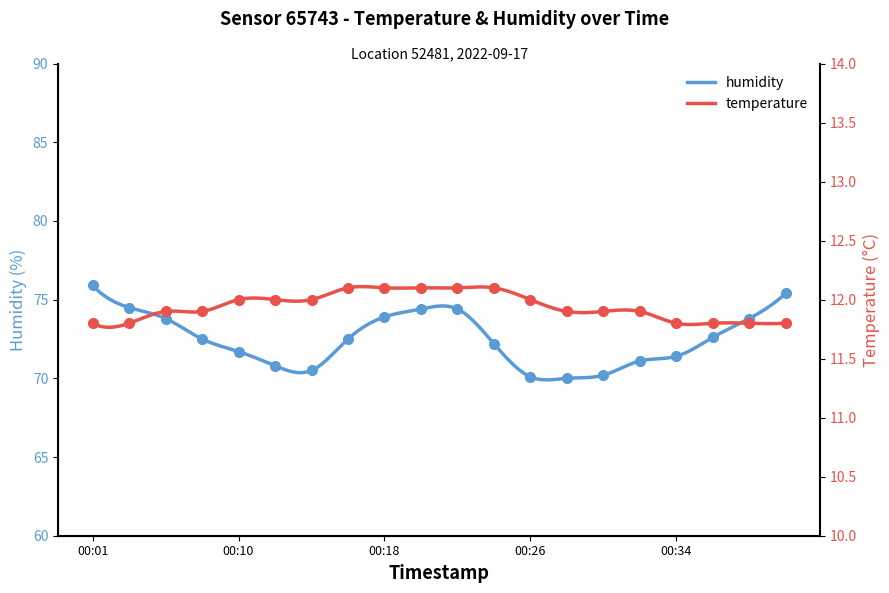

True or false: humidity has more than 1 points higher than both neighbors.

False